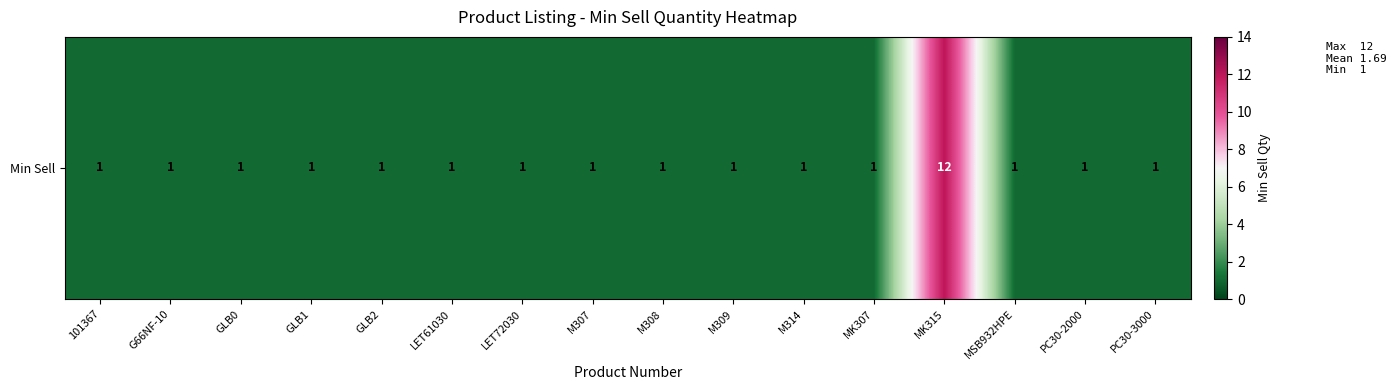

Rank the categories by value from lowest to highest.

101367, G66NF-10, GLB0, GLB1, GLB2, LET61030, LET72030, M307, M308, M309, M314, MK307, MSB932HPE, PC30-2000, PC30-3000, MK315